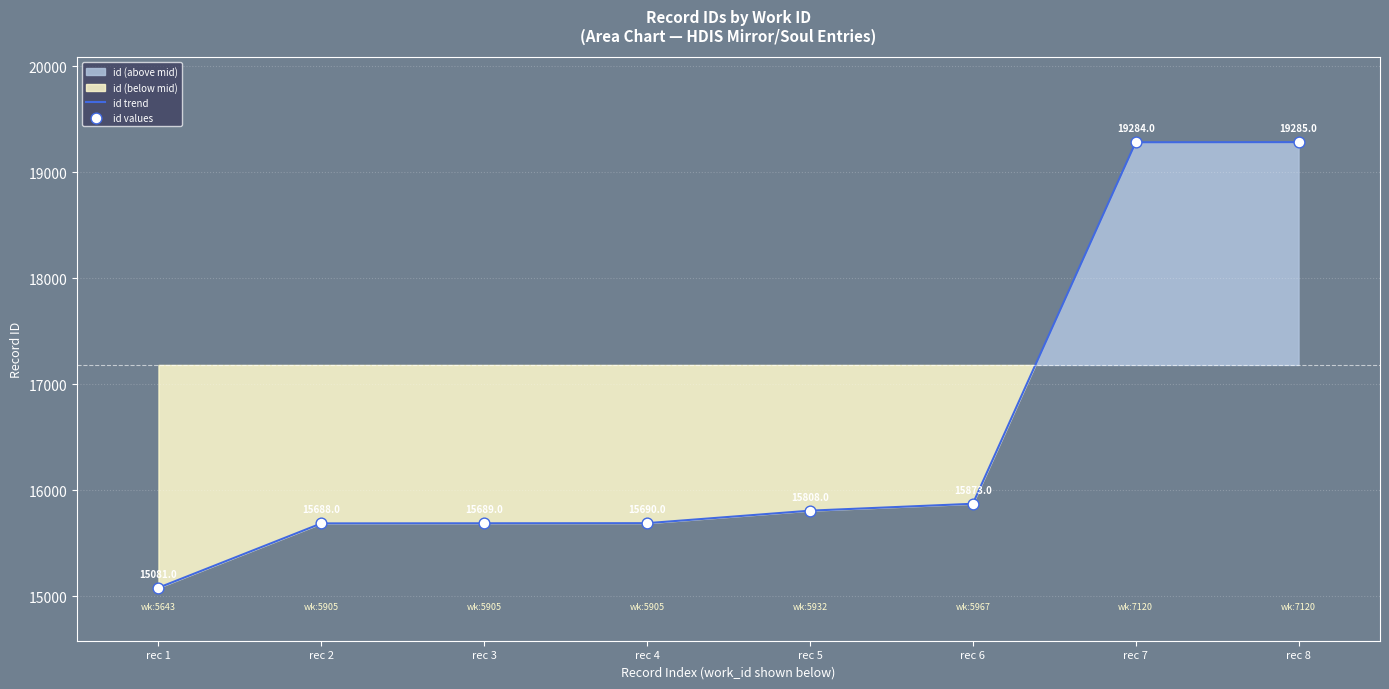

What is the lowest value of the id trend series?

15081.0